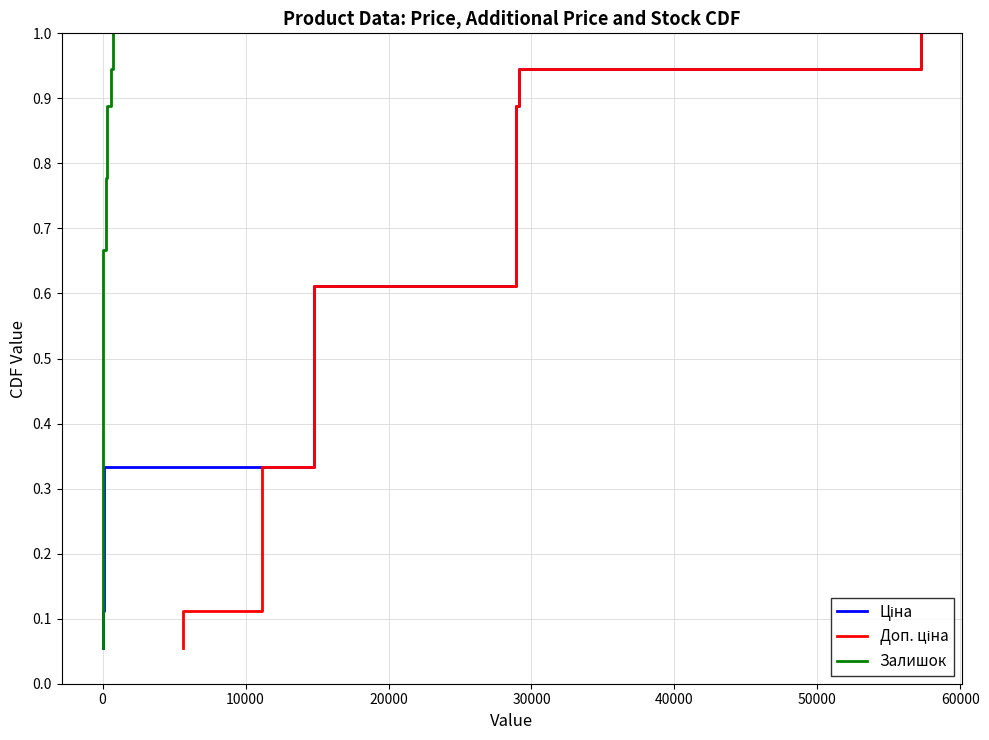

What is the value of the Залишок point at the 7th from the left?

0.4